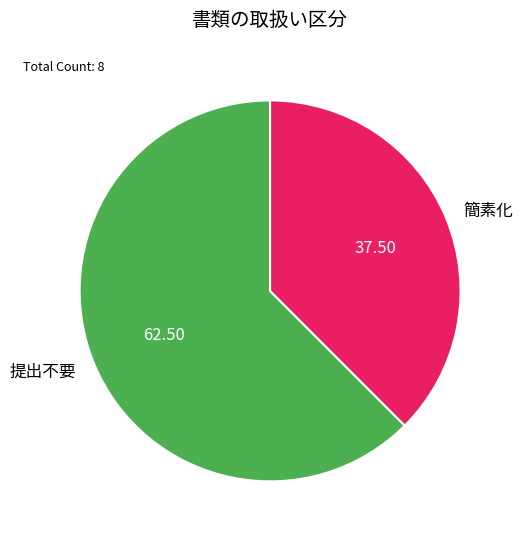

Between 提出不要 and 簡素化, which is larger?

提出不要